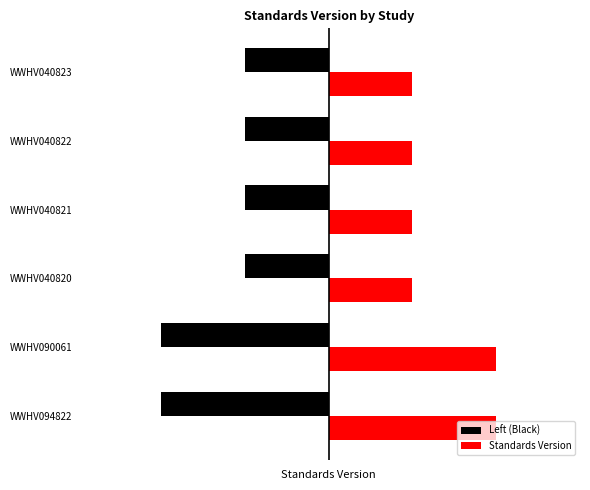

What is the minimum value for Left (Black)?

-2